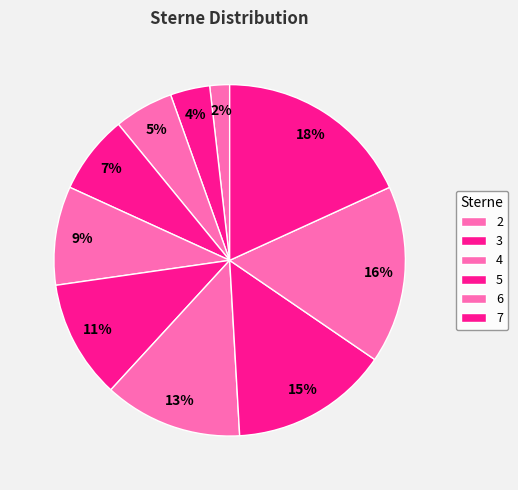

Rank the categories by value from lowest to highest.

1, 2, 3, 4, 5, 6, 7, 8, 9, 10, 11